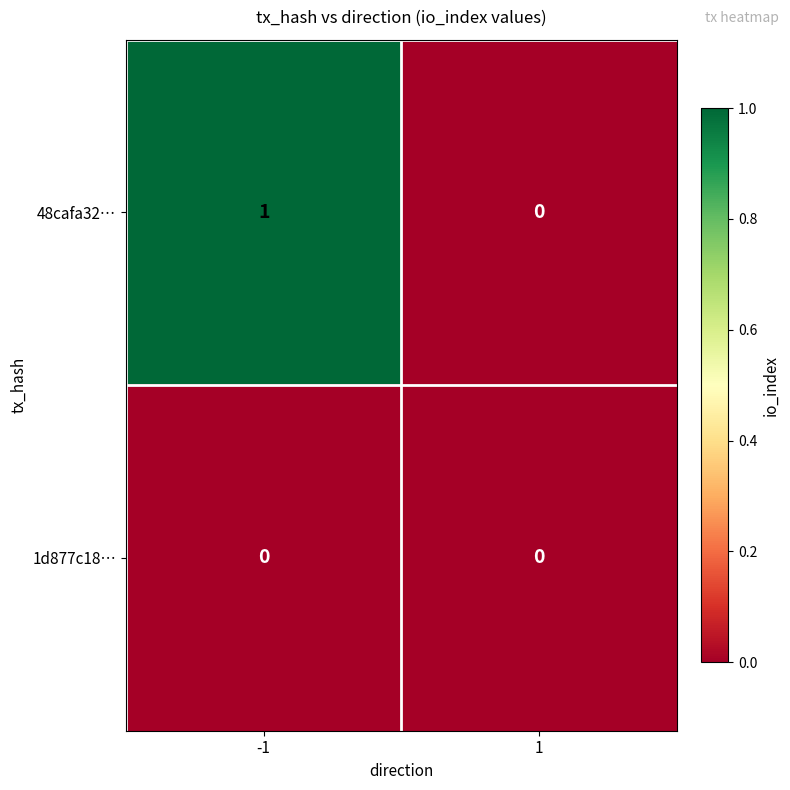

The 1d877c18… series shows 0 at 1. True or false?

True